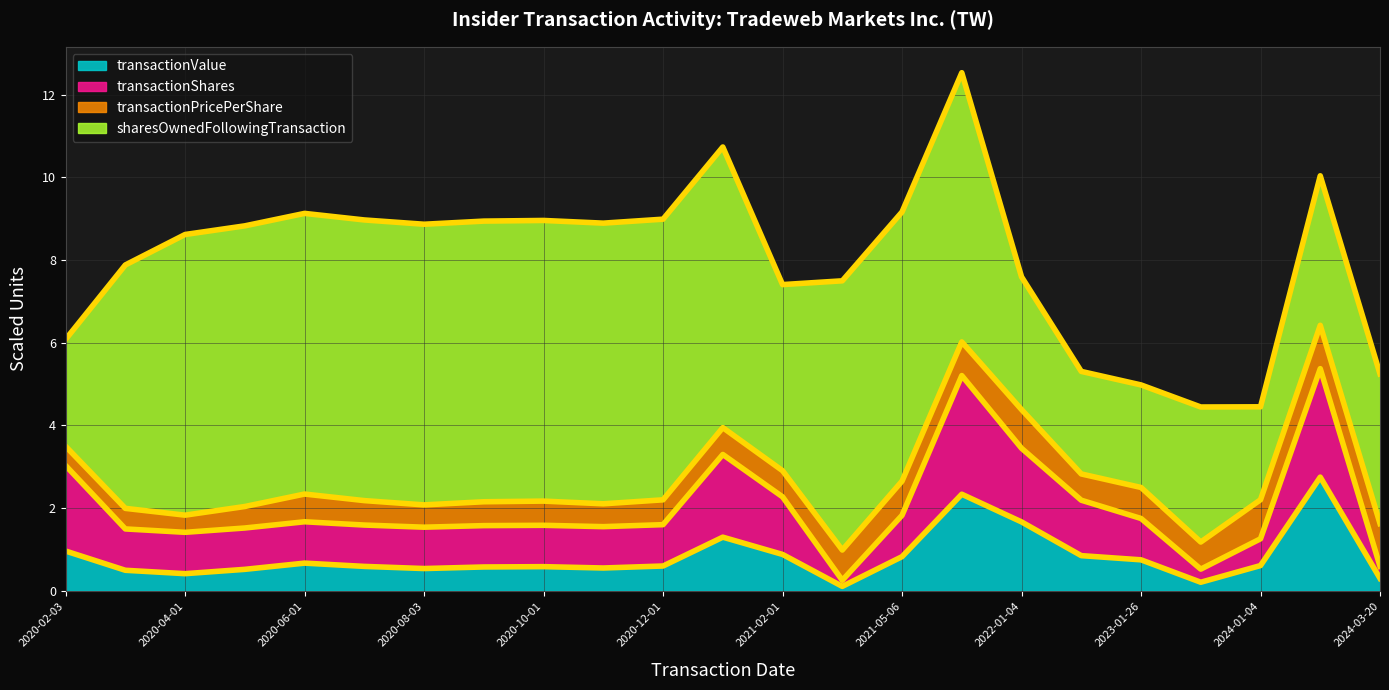

What is the average value of the transactionValue series?

0.8